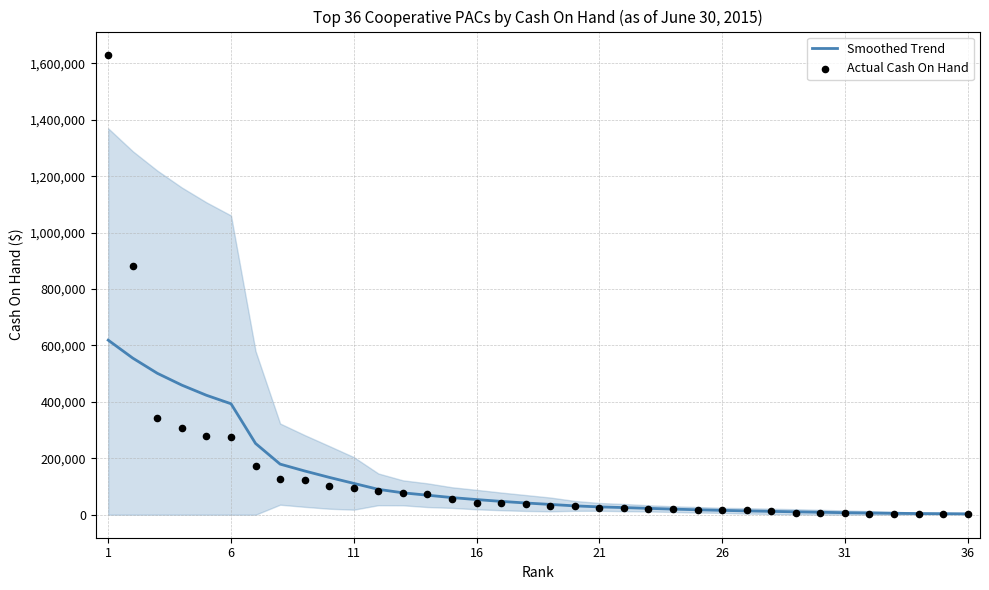

What is the maximum value for Smoothed Trend?

618861.2